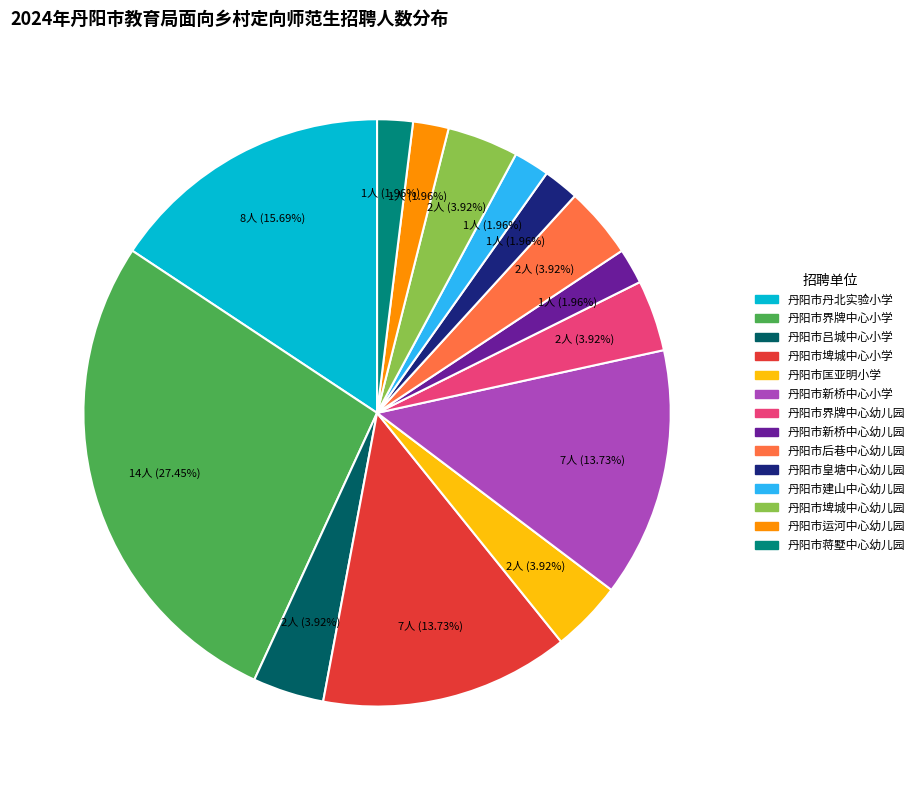

Is it true that 丹阳市新桥中心小学 is 25% of the pie?

False